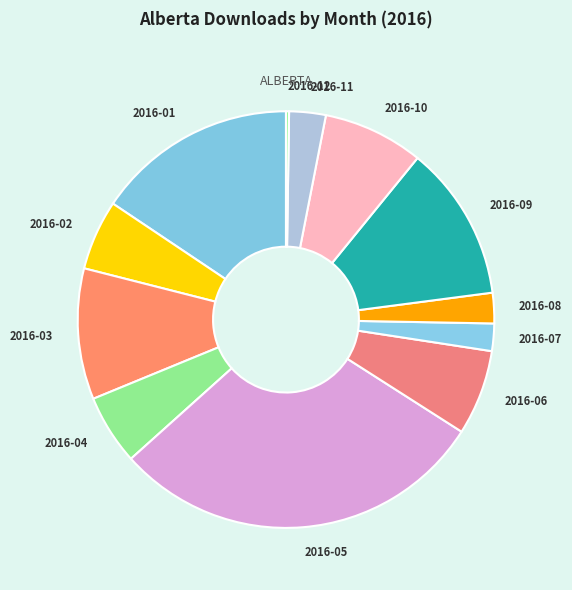

What is the ratio of the value at 2016-05 to the value at 2016-04?

5.4